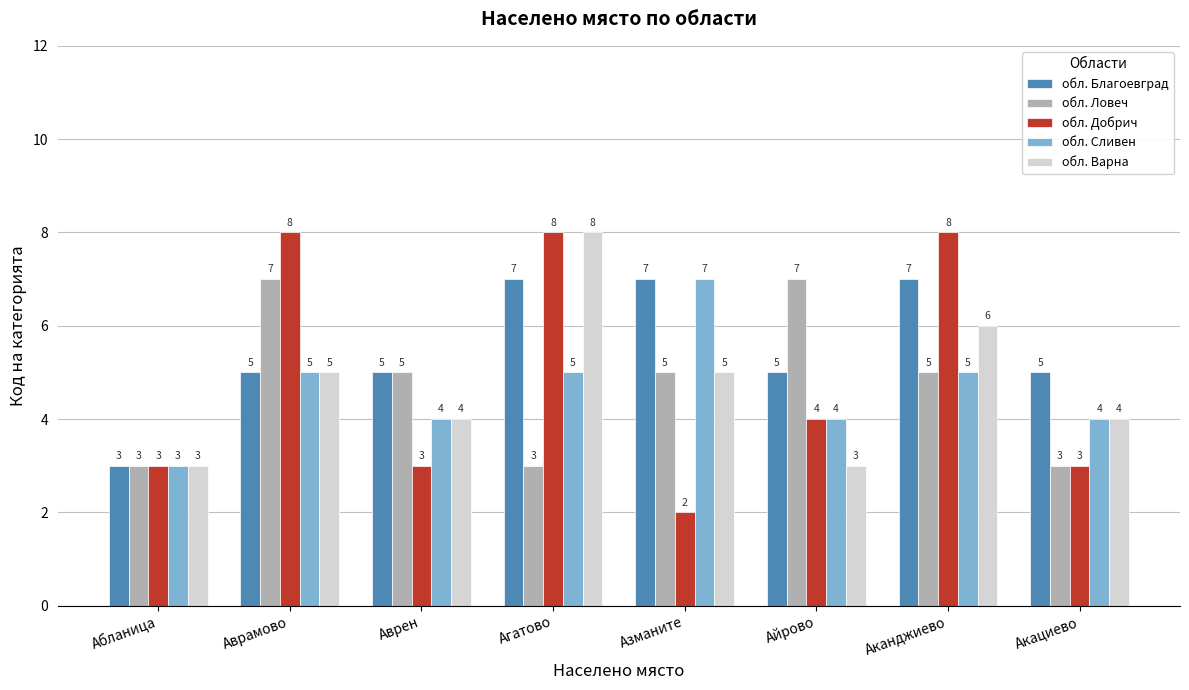

Count the обл. Сливен values in the range 4 to 5.

6